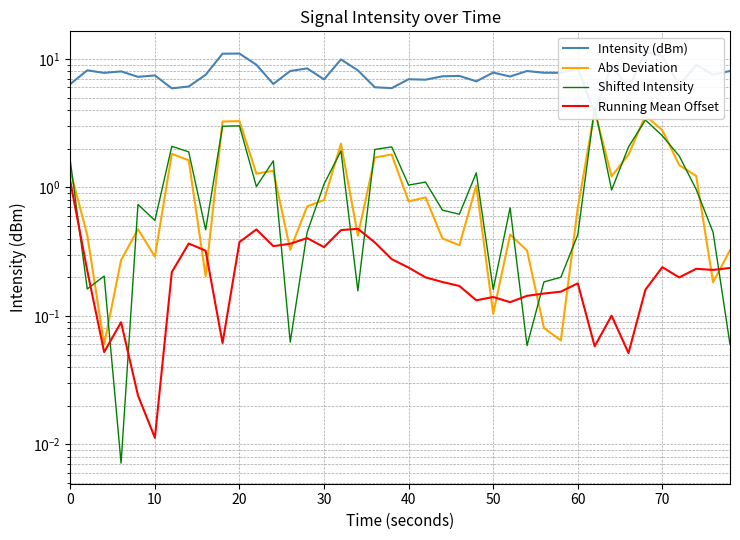

What is the difference between the maximum and minimum values in the Abs Deviation series?

3.9